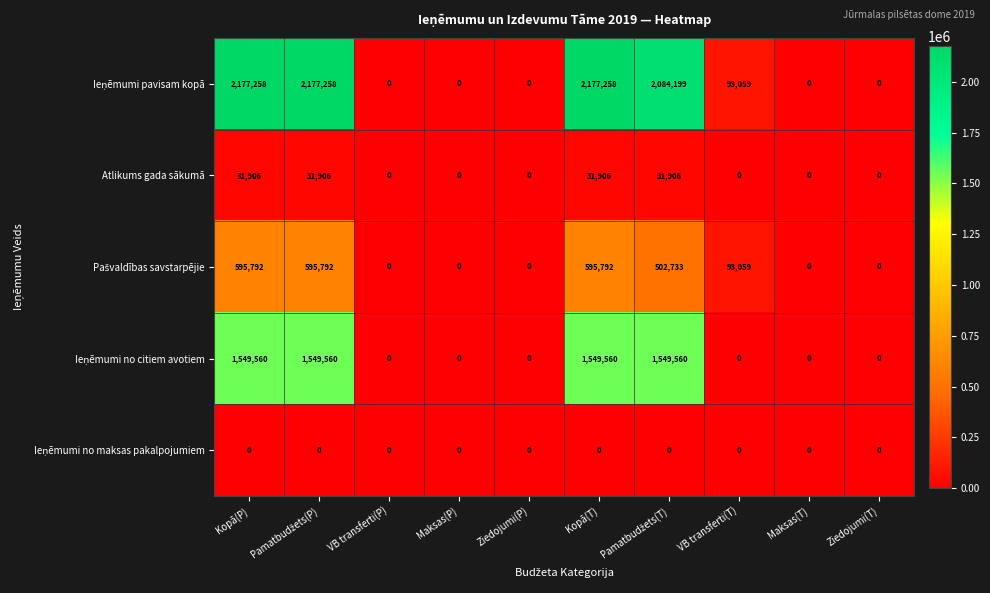

What is the total value across all series at Kopā(T)?

4354516